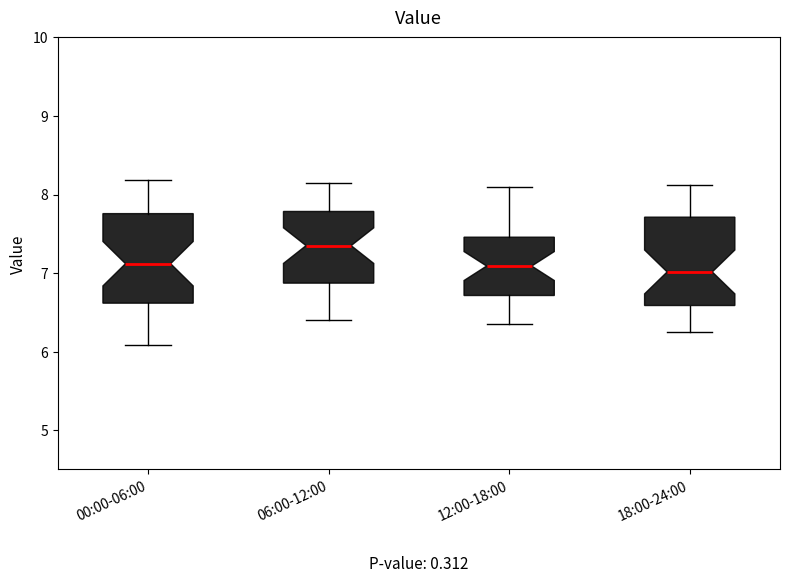

Where is the lower edge of the box for 00:00-06:00 on the y-axis? The values are not printed on the chart, so give them approximately, as read against the axis.

6.6